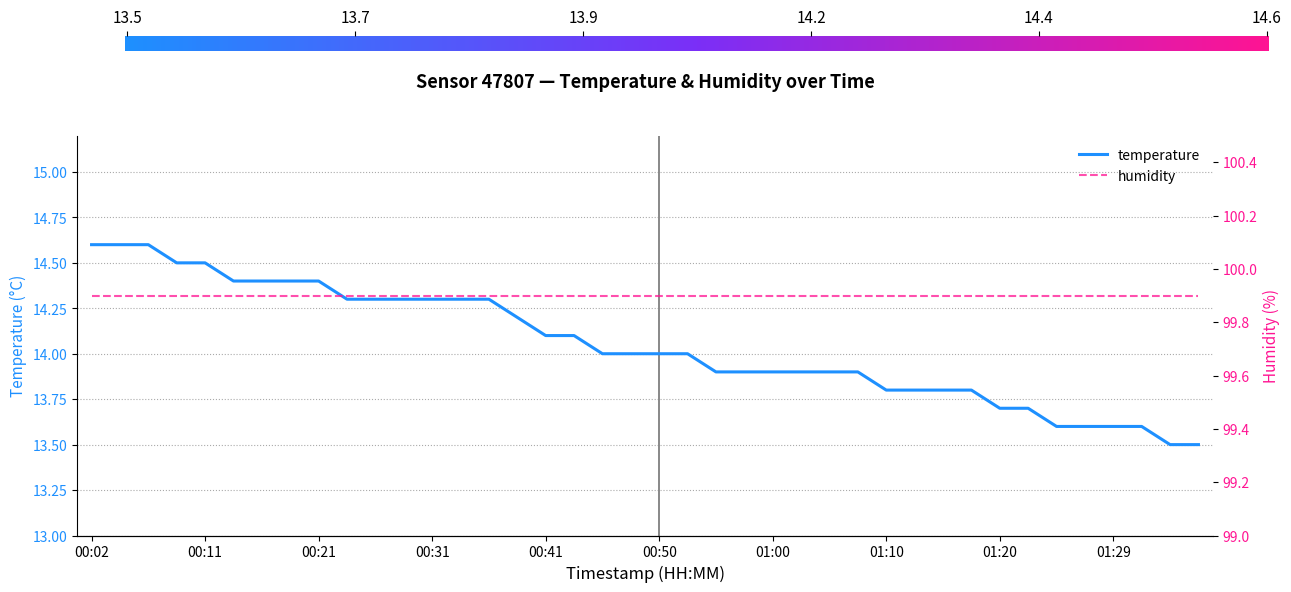

How many data points does each series have?

40